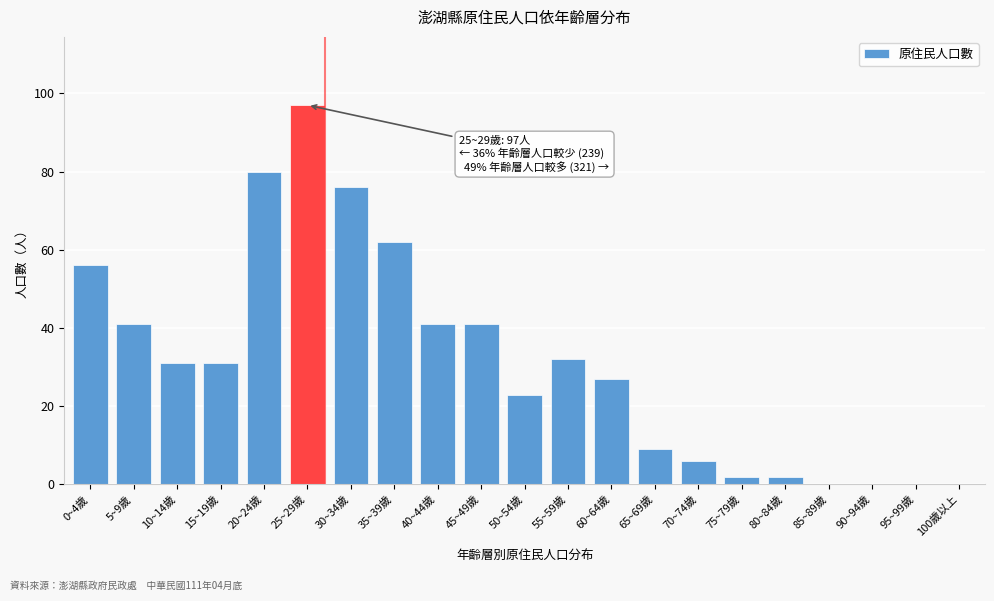

Reading left to right, extract all data points from this chart.

0~4歲=56	5~9歲=41	10~14歲=31	15~19歲=31	20~24歲=80	25~29歲=97	30~34歲=76	35~39歲=62	40~44歲=41	45~49歲=41	50~54歲=23	55~59歲=32	60~64歲=27	65~69歲=9	70~74歲=6	75~79歲=2	80~84歲=2	85~89歲=0	90~94歲=0	95~99歲=0	100歲以上=0